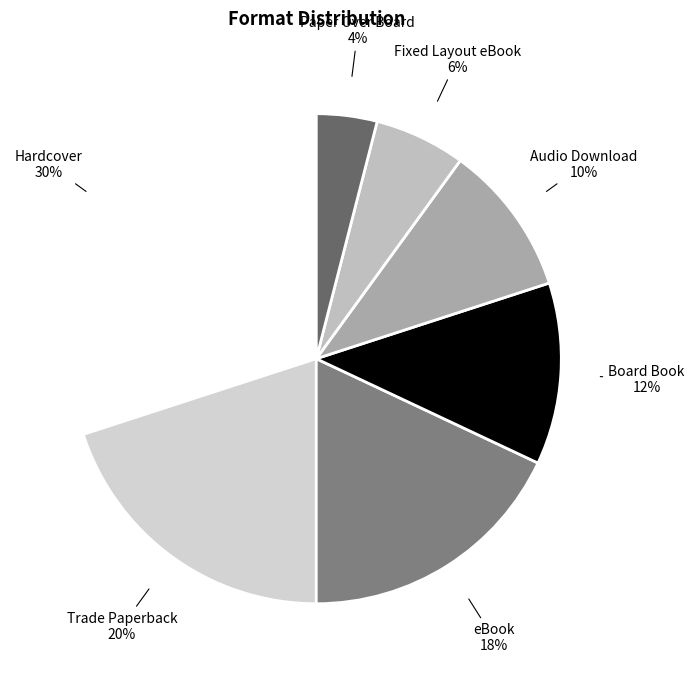

To the nearest percent, what is the average slice percentage?

14%